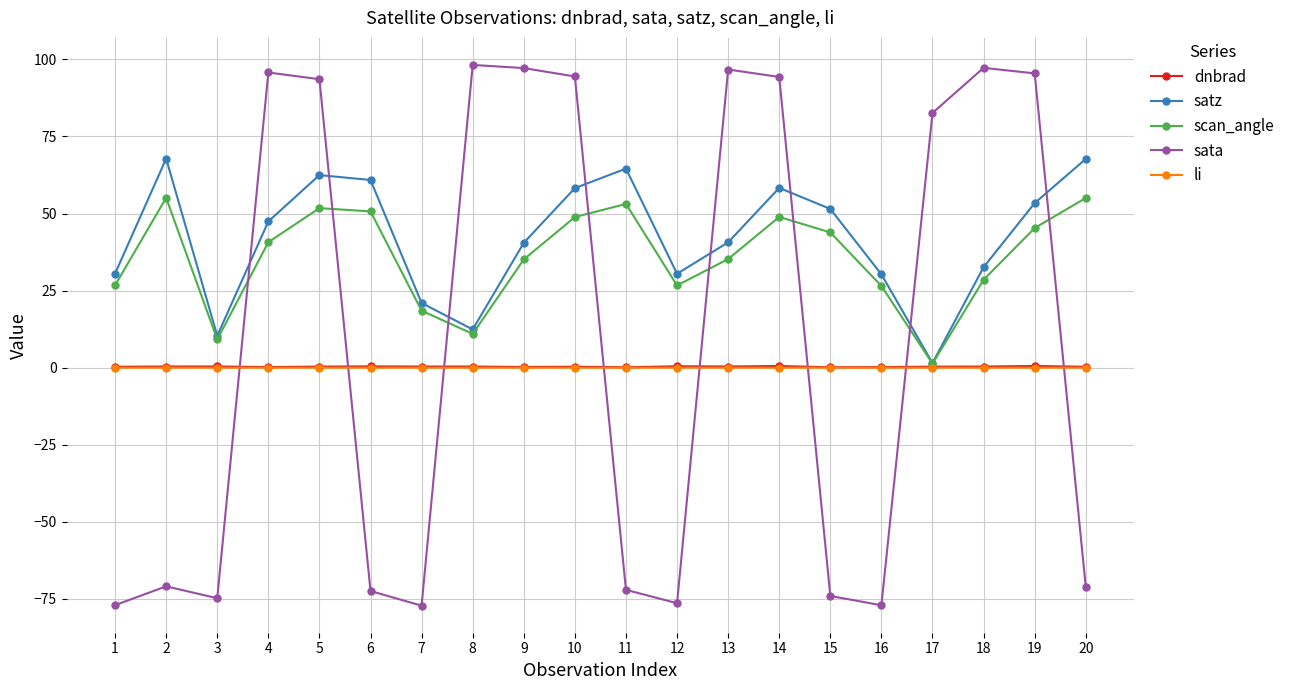

What is the greatest value displayed?

98.2